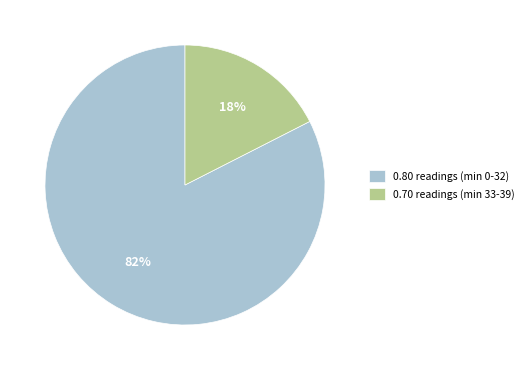

Combined, do 0.70 readings (min 33-39) and 0.80 readings (min 0-32) account for over 50%?

Yes